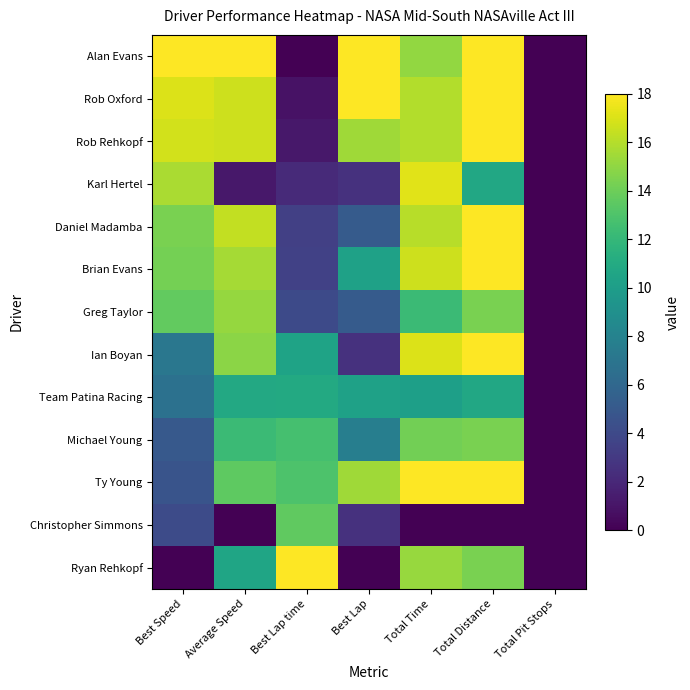

Reading right to left, what are all the values shown in this chart?

Alan Evans: Total Pit Stops=0.0	Total Distance=18.0	Total Time=15.1	Best Lap=18.0	Best Lap time=0.0	Average Speed=18.0	Best Speed=18.0
Rob Oxford: Total Pit Stops=0.0	Total Distance=18.0	Total Time=15.9	Best Lap=18.0	Best Lap time=0.9	Average Speed=16.6	Best Speed=17.1
Rob Rehkopf: Total Pit Stops=0.0	Total Distance=18.0	Total Time=15.9	Best Lap=15.4	Best Lap time=1.1	Average Speed=16.6	Best Speed=16.8
Karl Hertel: Total Pit Stops=0.0	Total Distance=10.8	Total Time=17.2	Best Lap=2.6	Best Lap time=2.1	Average Speed=1.2	Best Speed=15.7
Daniel Madamba: Total Pit Stops=0.0	Total Distance=18.0	Total Time=16.1	Best Lap=5.1	Best Lap time=3.4	Average Speed=16.4	Best Speed=14.4
Brian Evans: Total Pit Stops=0.0	Total Distance=18.0	Total Time=16.6	Best Lap=10.3	Best Lap time=3.5	Average Speed=15.6	Best Speed=14.2
Greg Taylor: Total Pit Stops=0.0	Total Distance=14.4	Total Time=12.3	Best Lap=5.1	Best Lap time=4.0	Average Speed=15.2	Best Speed=13.7
Ian Boyan: Total Pit Stops=0.0	Total Distance=18.0	Total Time=17.1	Best Lap=2.6	Best Lap time=10.5	Average Speed=14.9	Best Speed=7.1
Team Patina Racing: Total Pit Stops=0.0	Total Distance=10.8	Total Time=10.2	Best Lap=10.3	Best Lap time=10.9	Average Speed=10.8	Best Speed=6.7
Michael Young: Total Pit Stops=0.0	Total Distance=14.4	Total Time=14.1	Best Lap=7.7	Best Lap time=12.7	Average Speed=12.2	Best Speed=5.0
Ty Young: Total Pit Stops=0.0	Total Distance=18.0	Total Time=18.0	Best Lap=15.4	Best Lap time=13.0	Average Speed=13.6	Best Speed=4.7
Christopher Simmons: Total Pit Stops=0.0	Total Distance=0.0	Total Time=0.0	Best Lap=2.6	Best Lap time=13.6	Average Speed=0.0	Best Speed=4.1
Ryan Rehkopf: Total Pit Stops=0.0	Total Distance=14.4	Total Time=15.3	Best Lap=0.0	Best Lap time=18.0	Average Speed=10.6	Best Speed=0.0